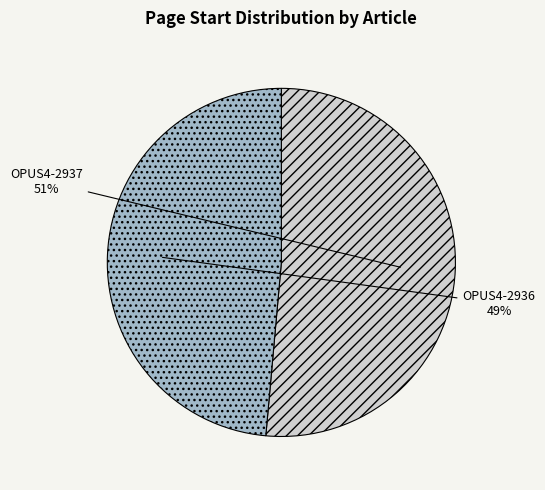

Is the sum of OPUS4-2936 and OPUS4-2937 greater than half?

Yes